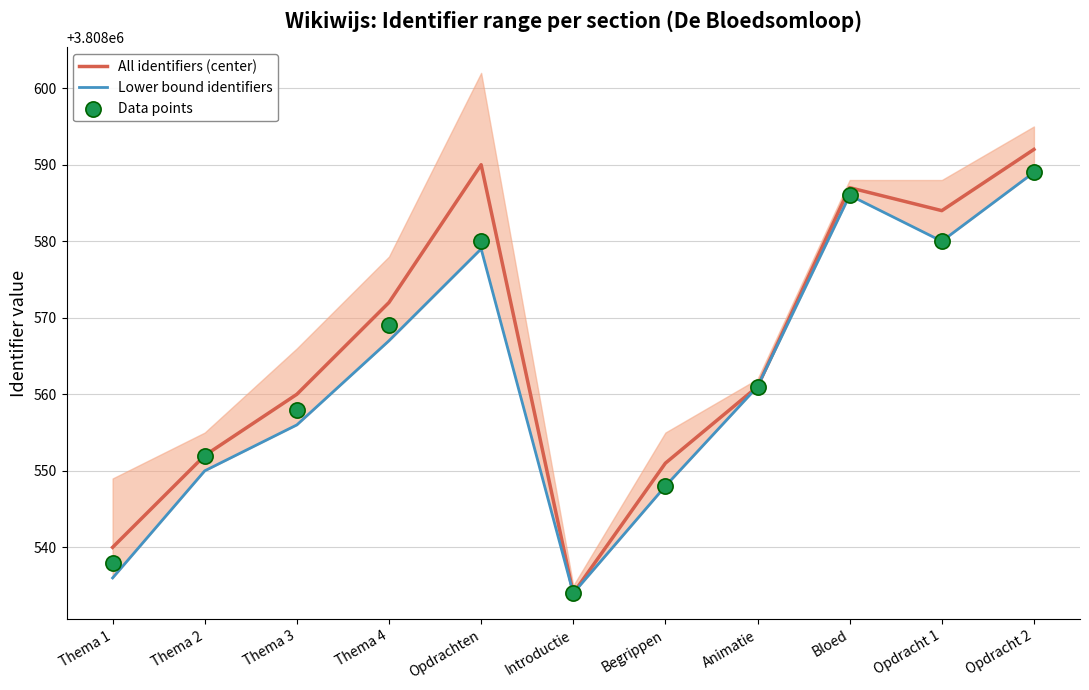

Is the value of Data points at Introductie greater than the value of Lower bound identifiers at Opdracht 1?

No